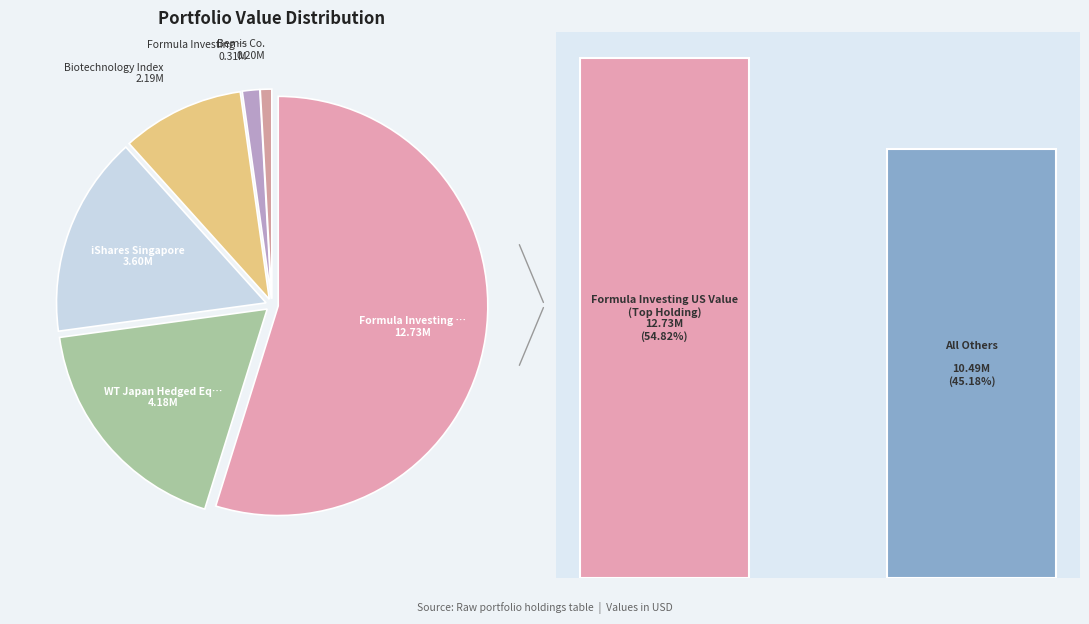

To the nearest percent, what is the difference between the Bemis Co. and Formula Investing US Value slice percentages?

54%